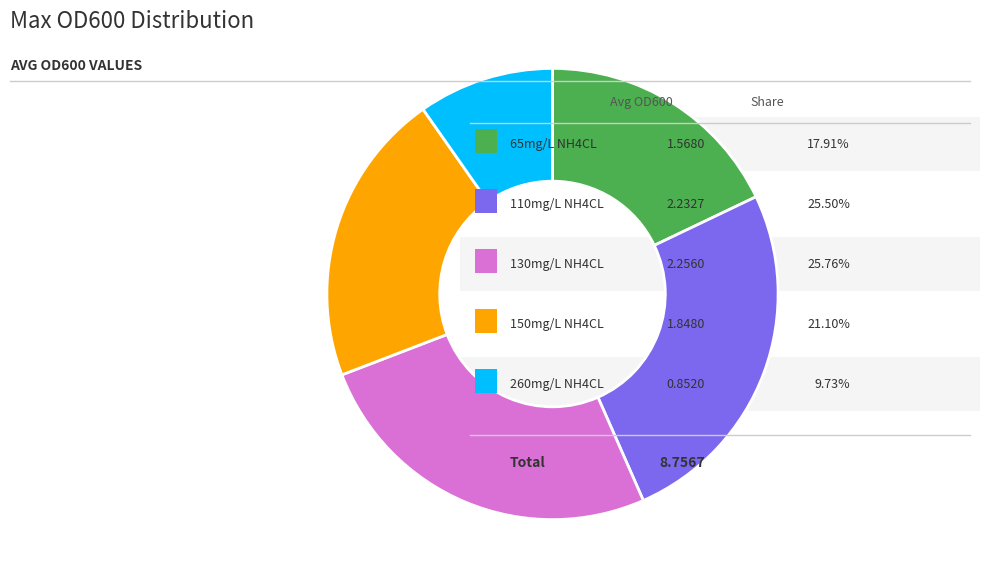

Is there any slice that represents more than half of the pie?

No